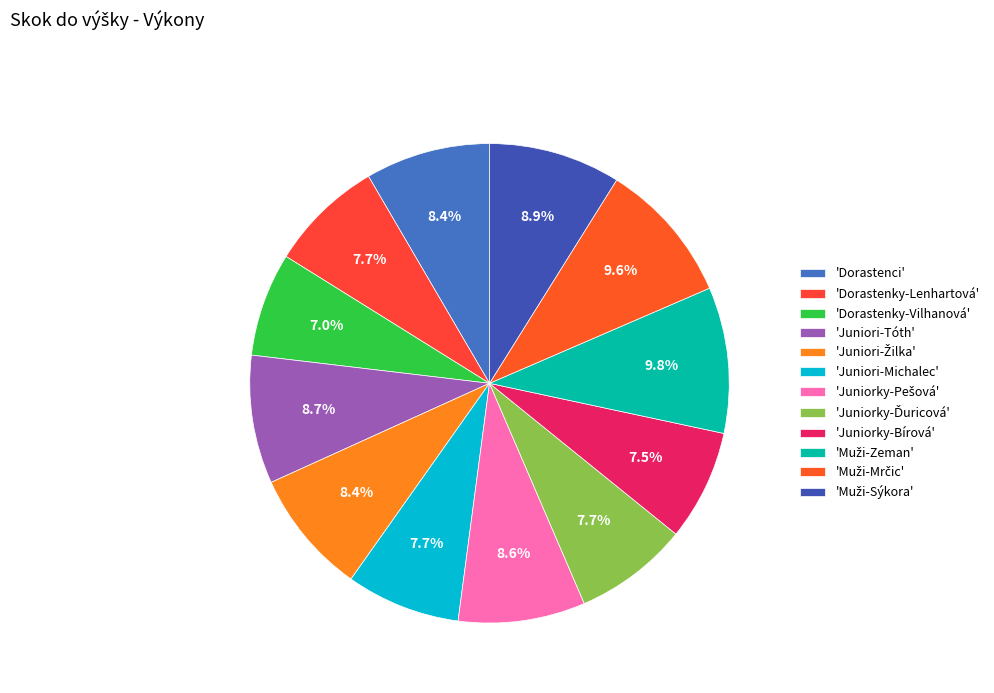

Is there any slice that represents more than half of the pie?

No